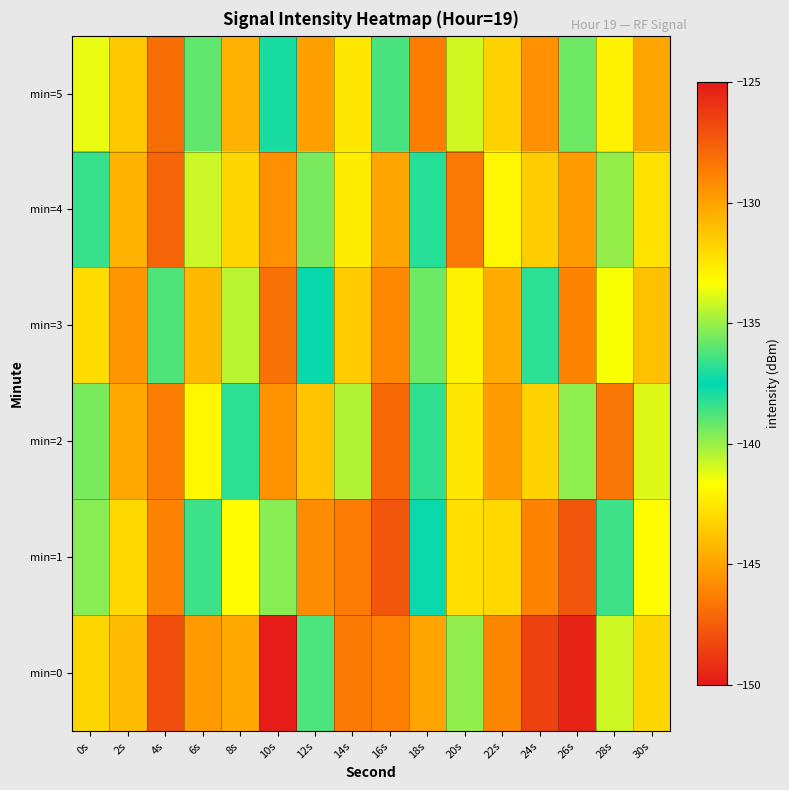

What is the spread (max minus min) of values at 16s?

9.1